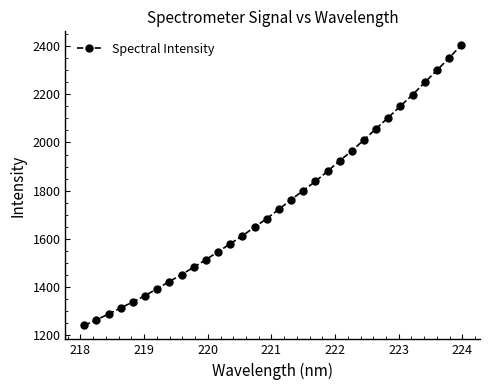

What is the sum of all values?

55856.8